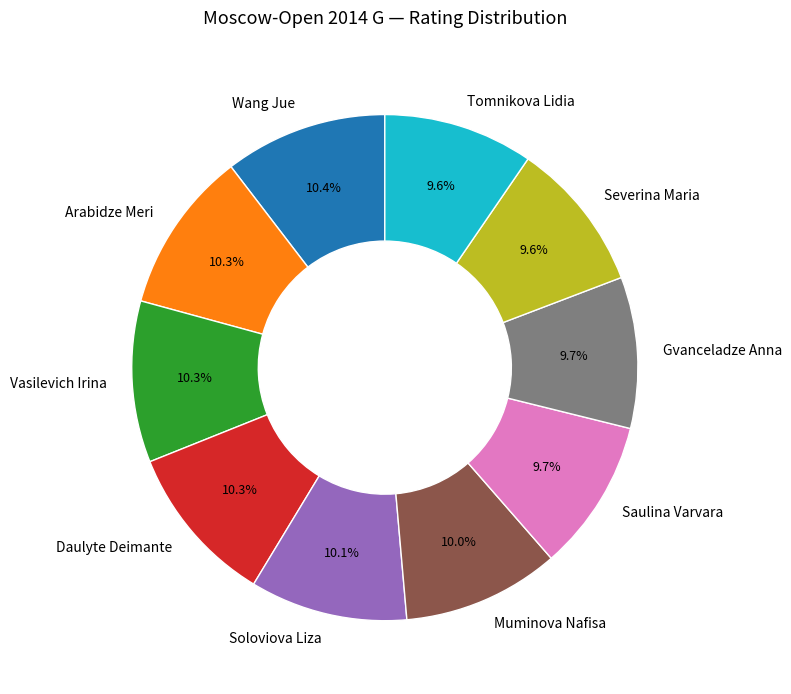

Does any single category account for the majority?

No